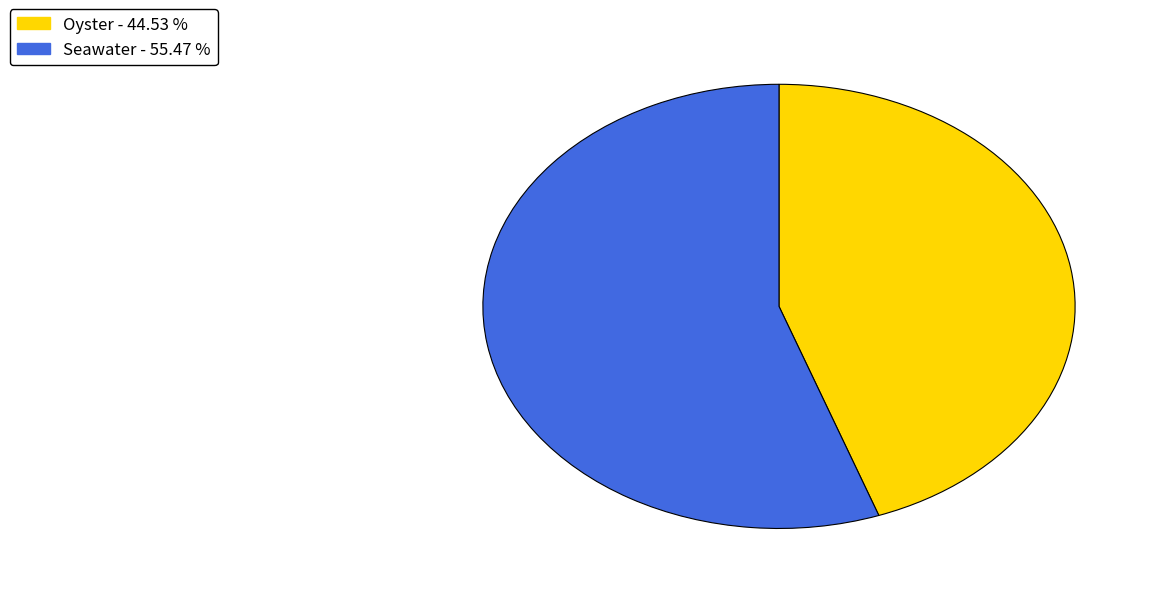

Which has a higher value, Seawater - 55.47 % or Oyster - 44.53 %?

Seawater - 55.47 %